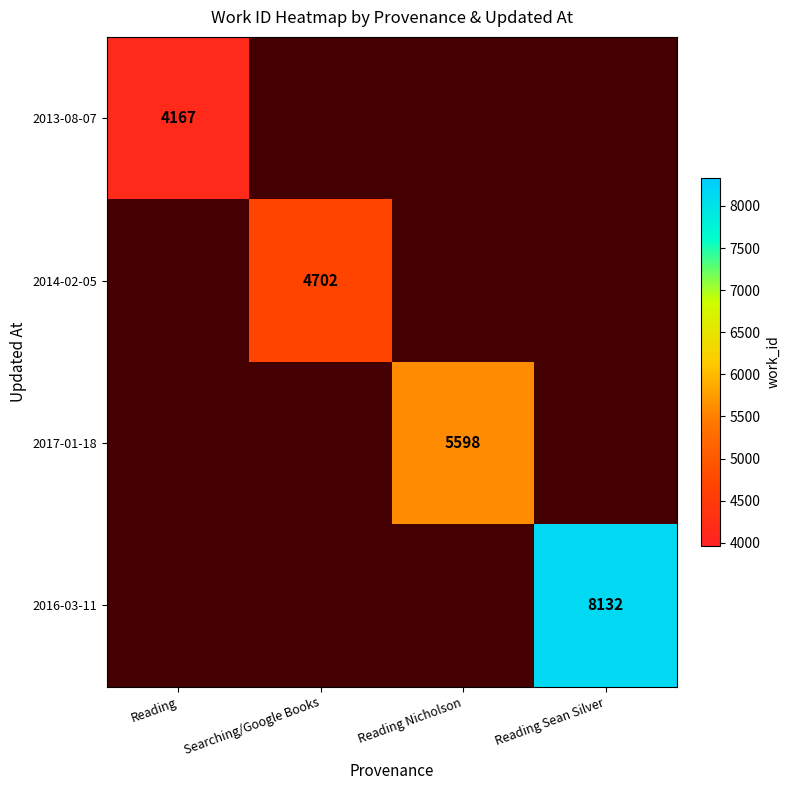

The 2017-01-18 series shows 5598 at Reading Nicholson. True or false?

True